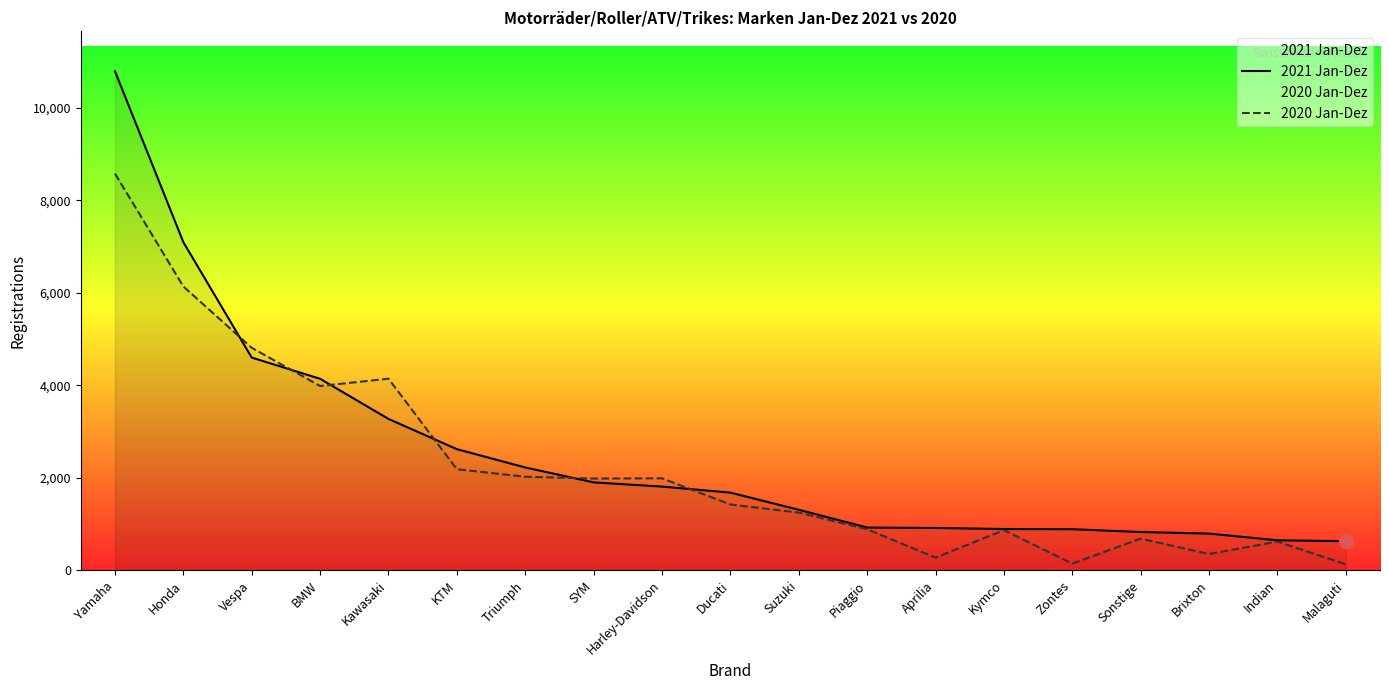

What are all the series names shown in the legend?

2021 Jan-Dez, 2020 Jan-Dez